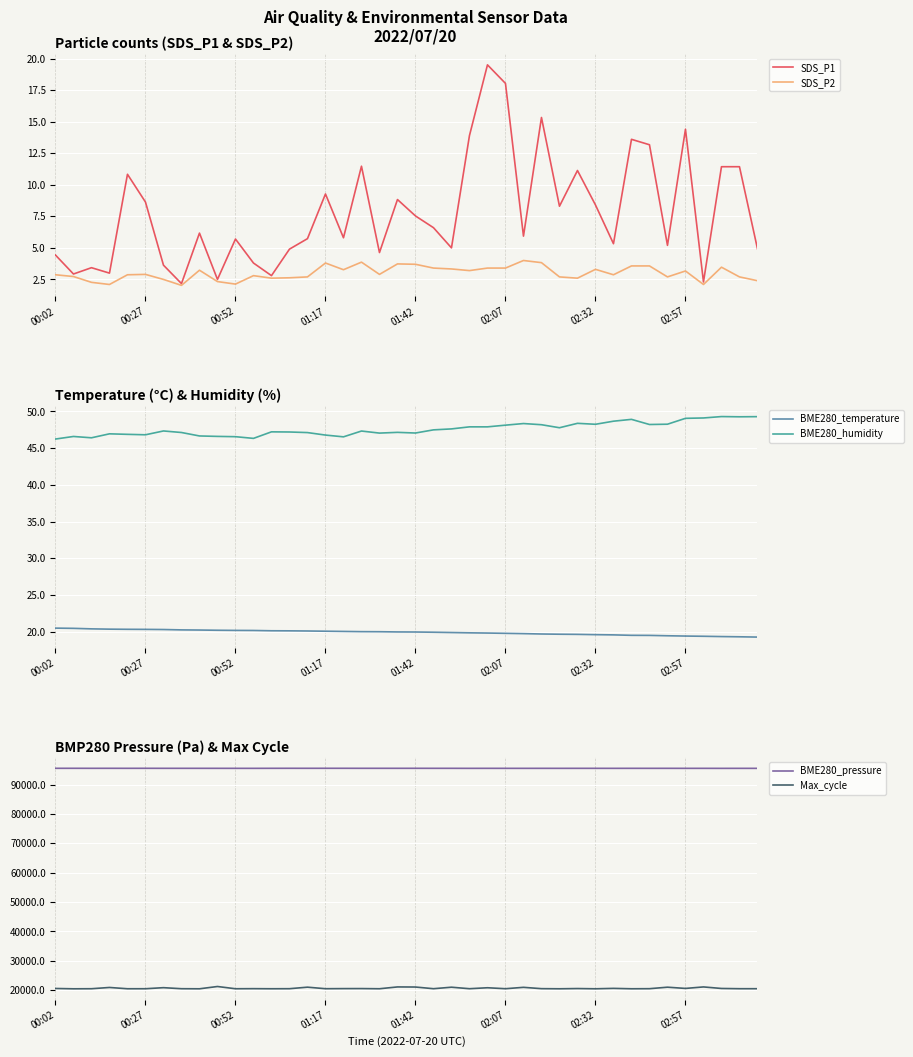

What is the lowest value of the SDS_P1 series?

2.2